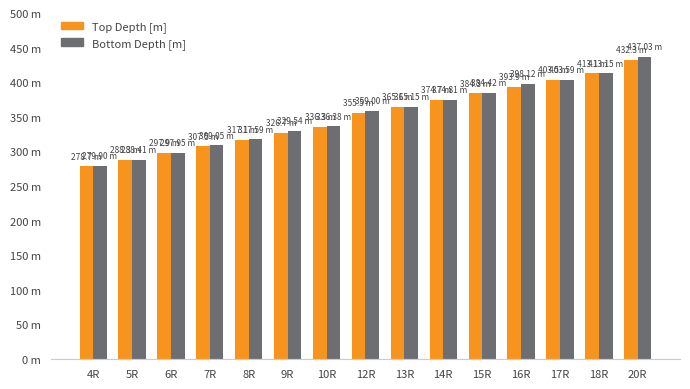

What is the label of the 4th bar from the left?

7R